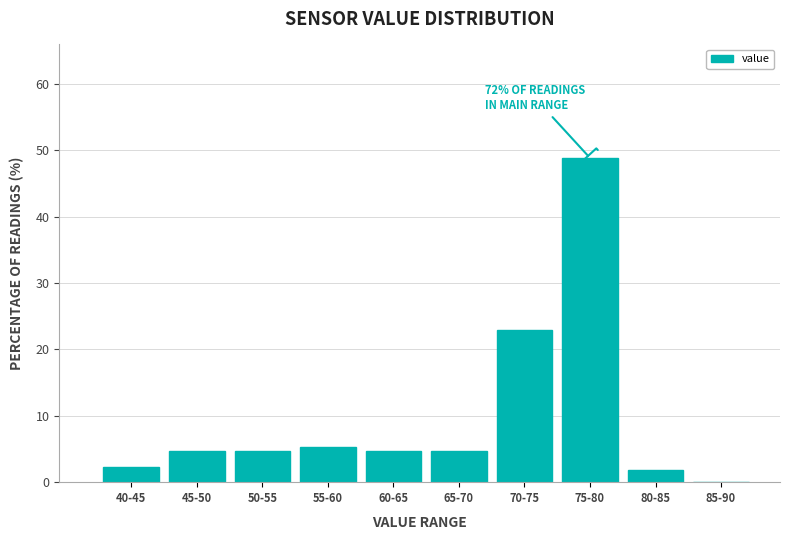

Reading right to left, transcribe all the data shown in this chart.

85-90=0.0	80-85=1.8	75-80=48.8	70-75=22.9	65-70=4.7	60-65=4.7	55-60=5.3	50-55=4.7	45-50=4.7	40-45=2.4